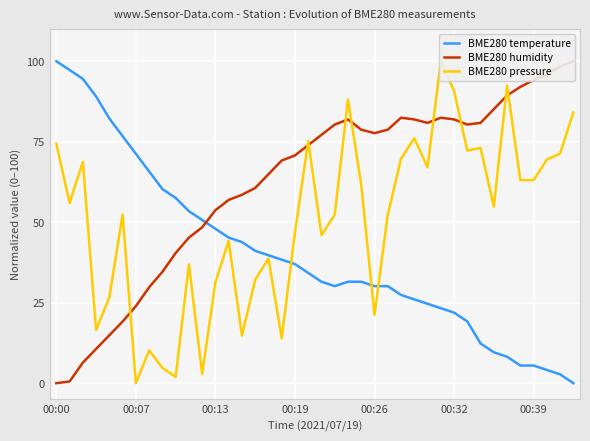

Between 00:00 and 27, which is larger?

00:00